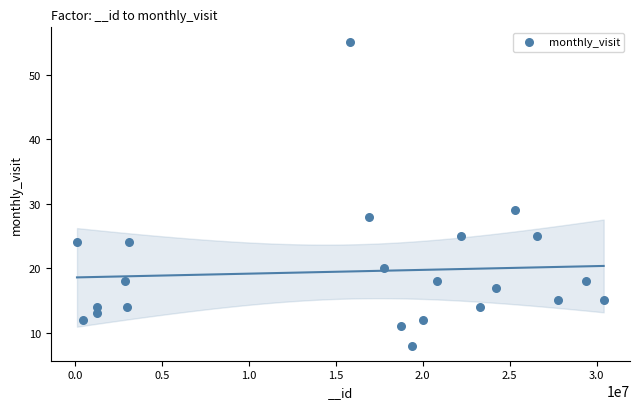

What Y value in the scatter plot is closest to 31?

29